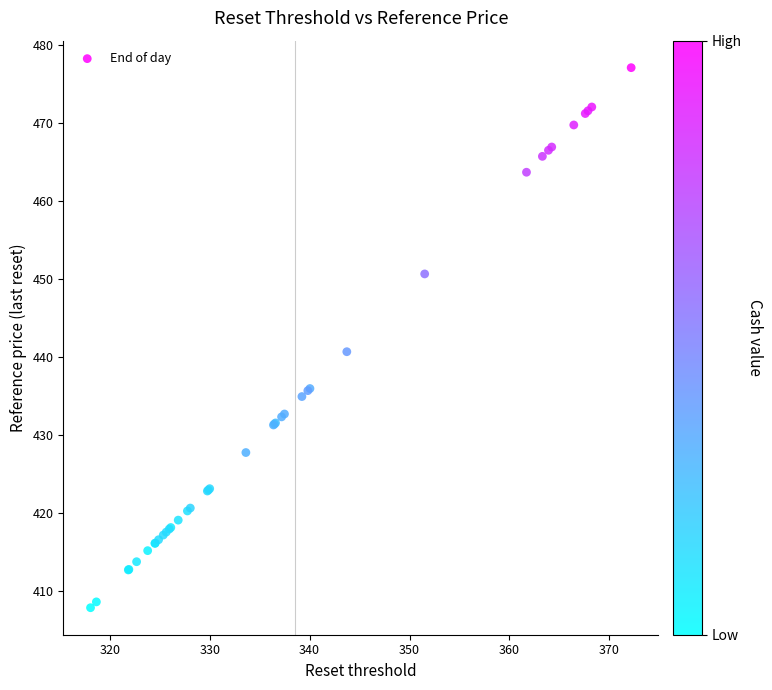

What Y value in the scatter plot is closest to 442?

440.7